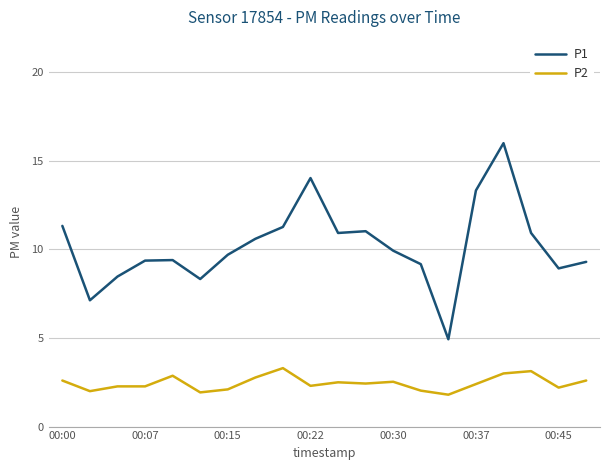

Which series has the widest spread of values?

P1